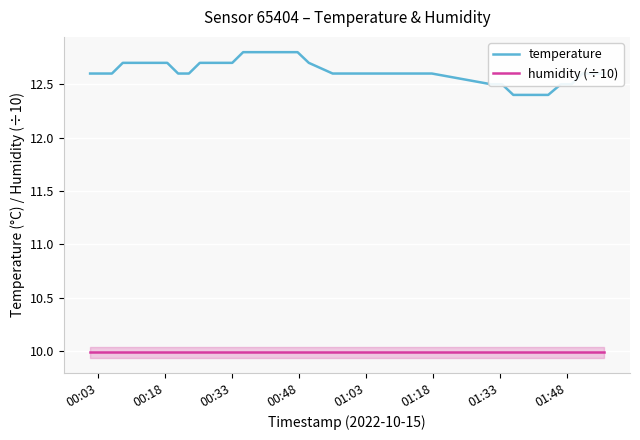

What is the highest value of the temperature series?

12.8